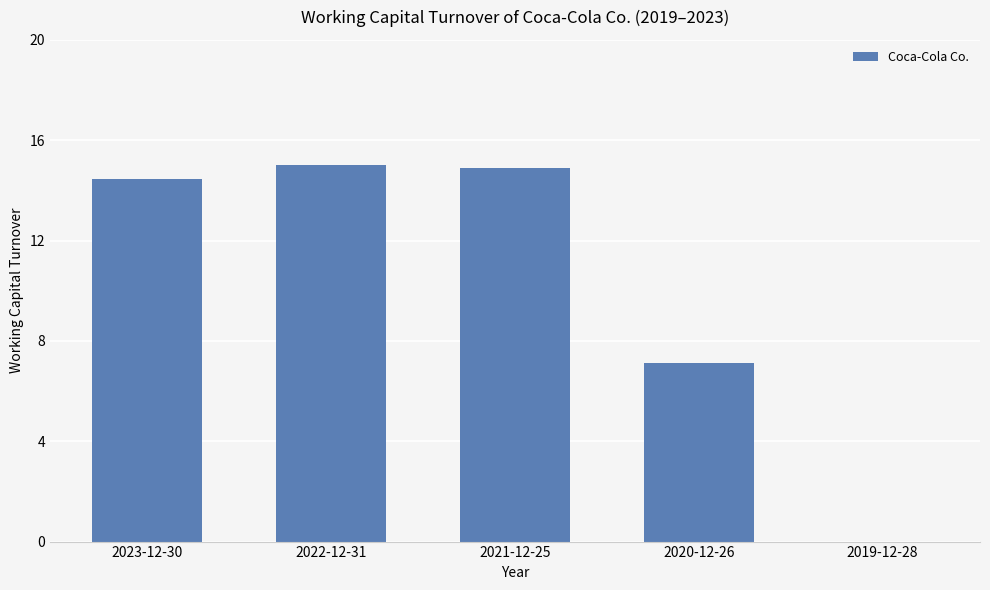

What is the difference between the values at 2021-12-25 and 2022-12-31?

0.1